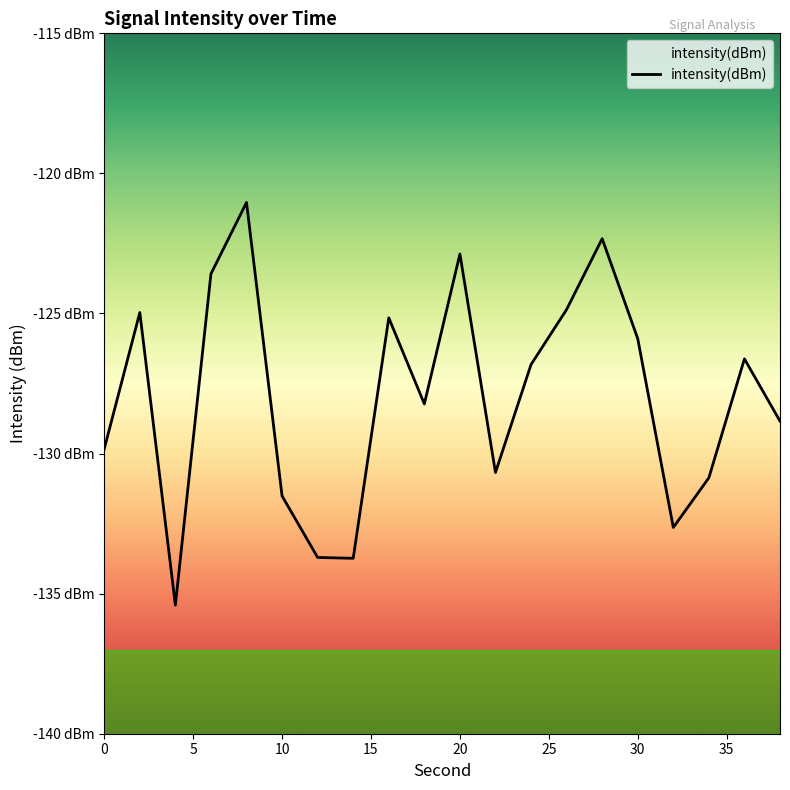

Rank the categories by value from lowest to highest.

4, 14, 12, 32, 10, 34, 22, 0, 38, 18, 24, 36, 30, 16, 2, 26, 6, 20, 28, 8